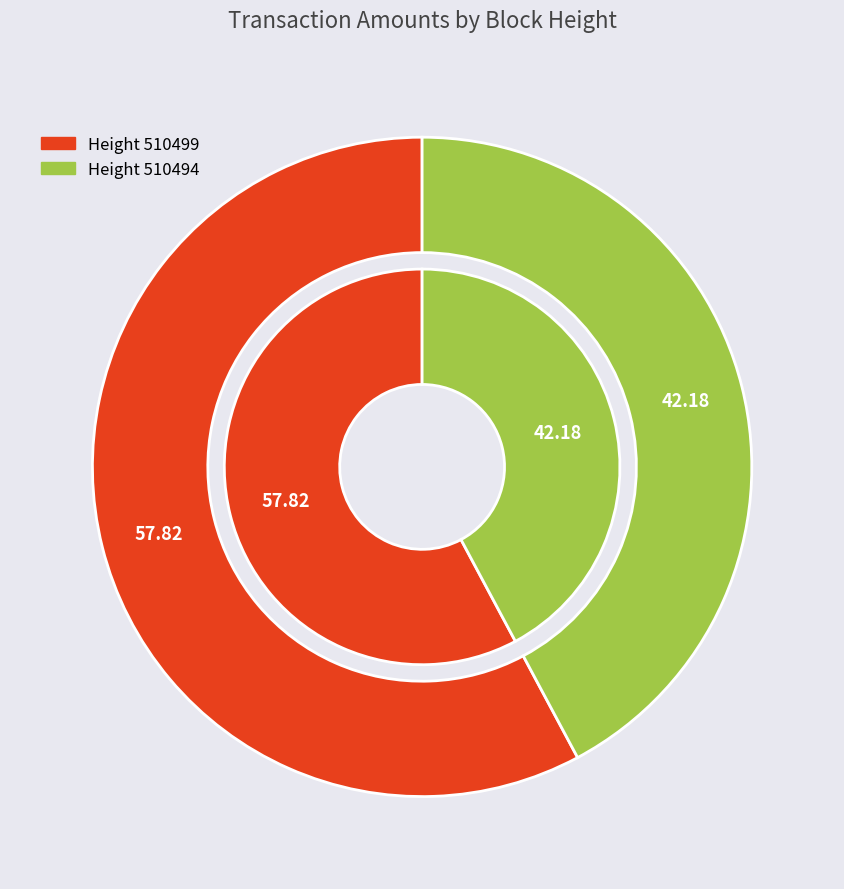

What is the smallest slice in the pie chart?

510494